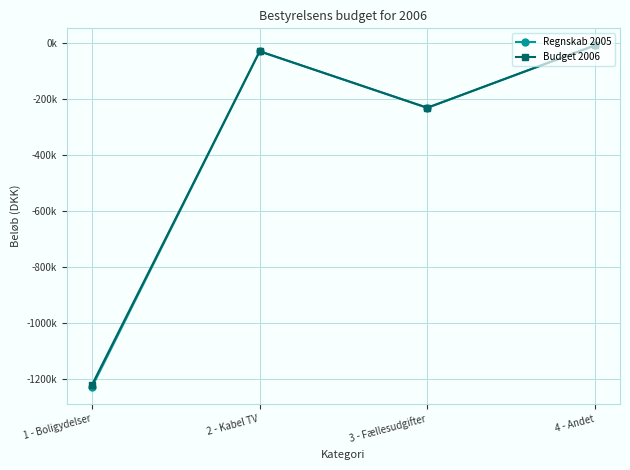

Between 2 - Kabel TV and 1 - Boligydelser, which is larger?

2 - Kabel TV